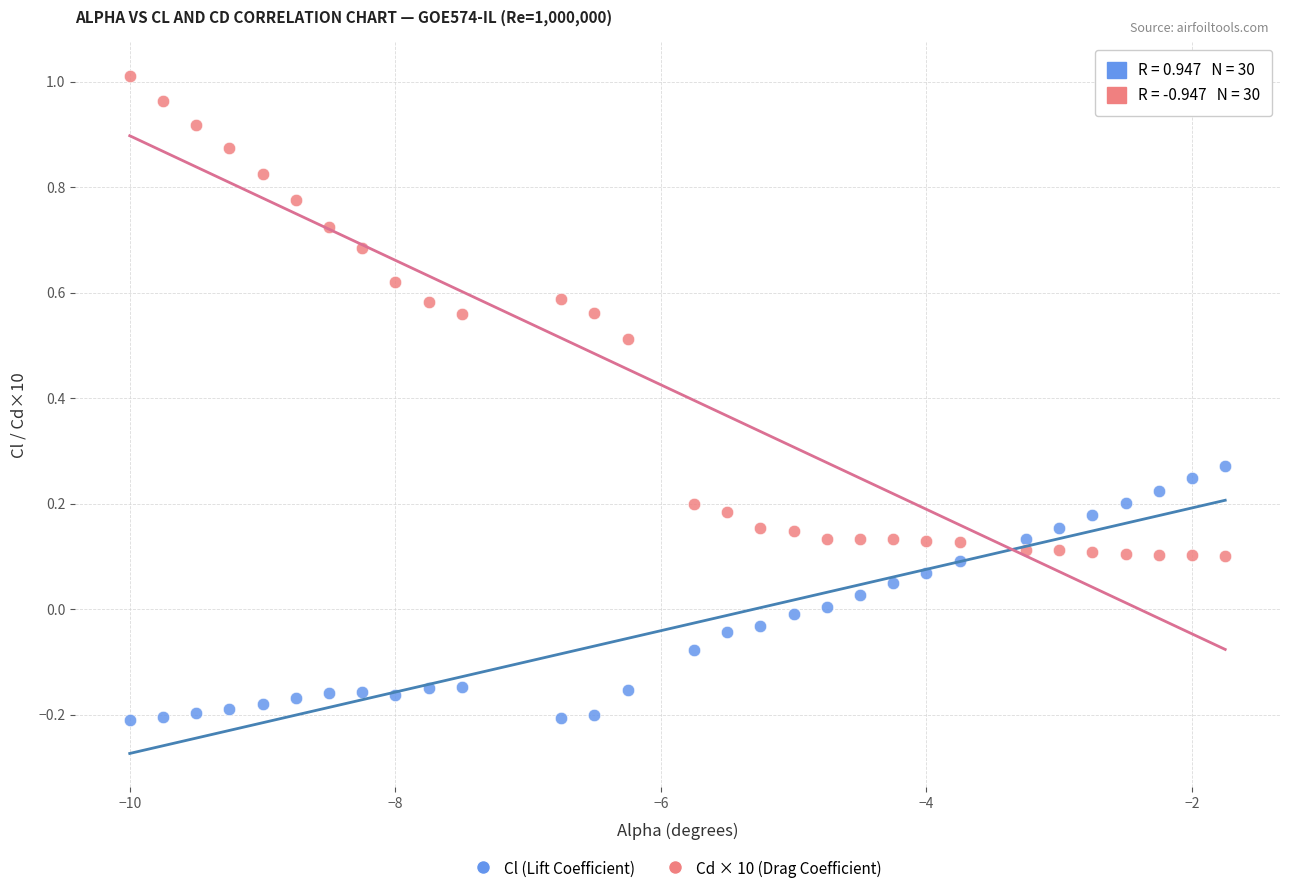

What are all the series names shown in the legend?

Cl (Lift Coefficient), Cd × 10 (Drag Coefficient)